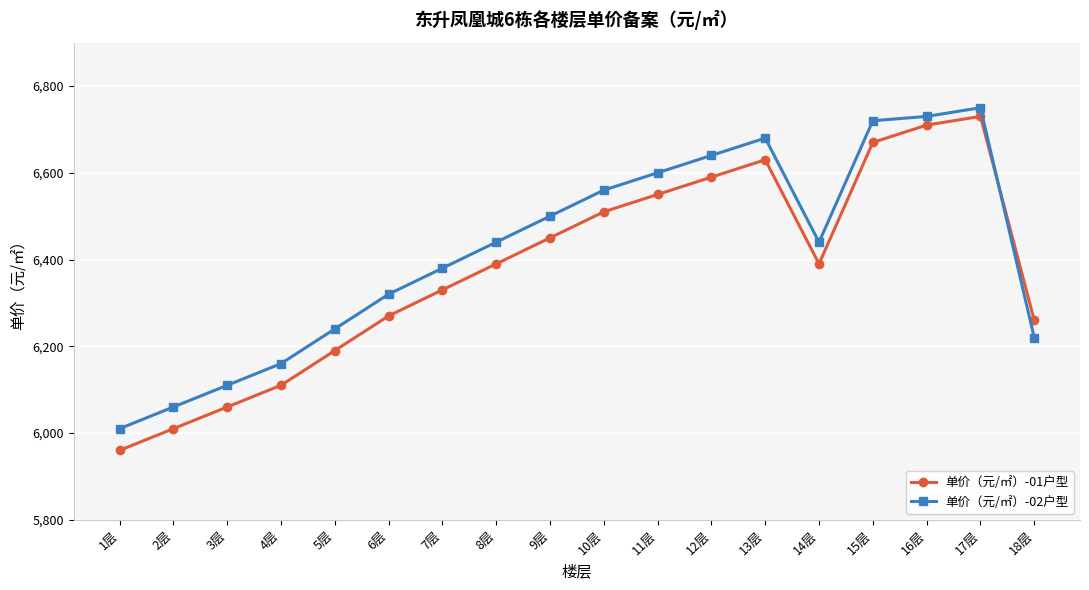

At which category is the sum across all series the highest?

17层